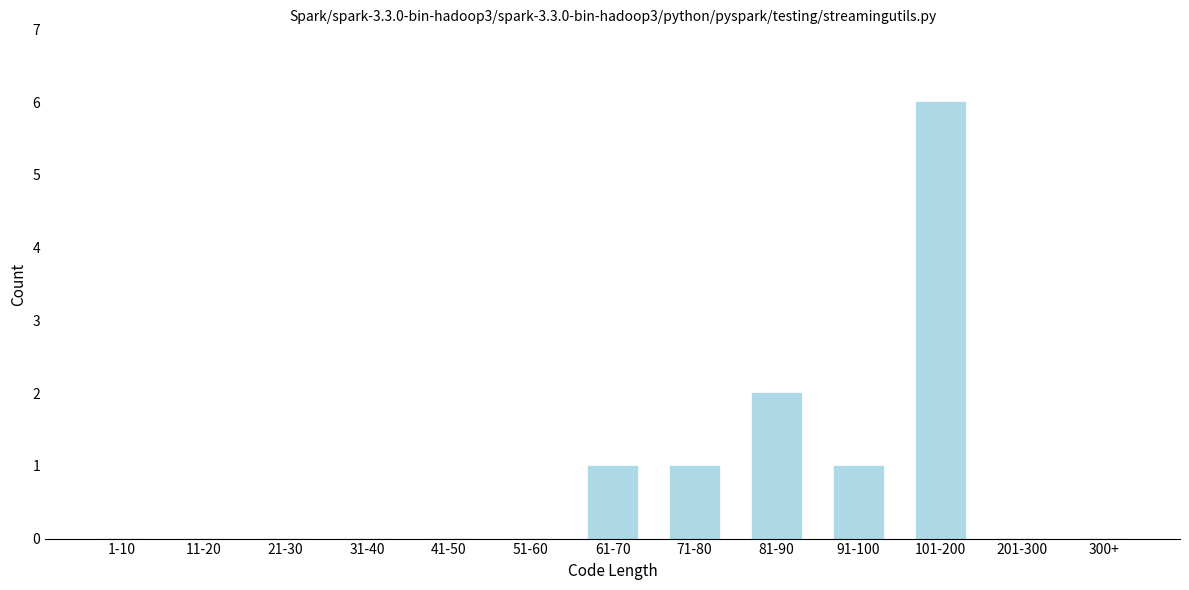

The value at 21-30 is 0. True or false?

True